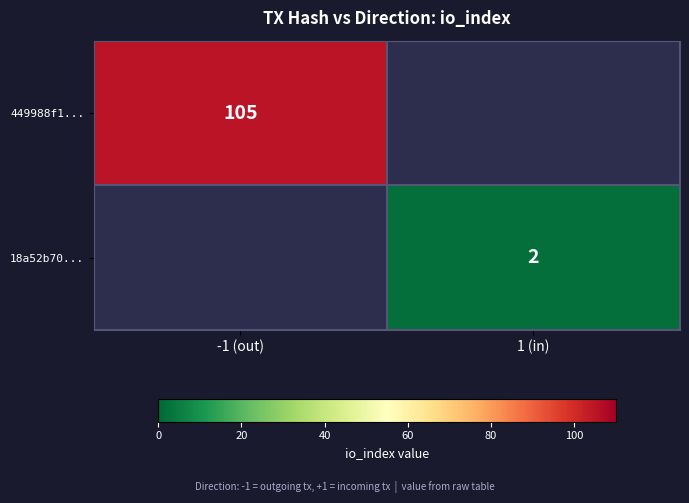

Is it true that 18a52b70... equals 3 at 1 (in)?

False